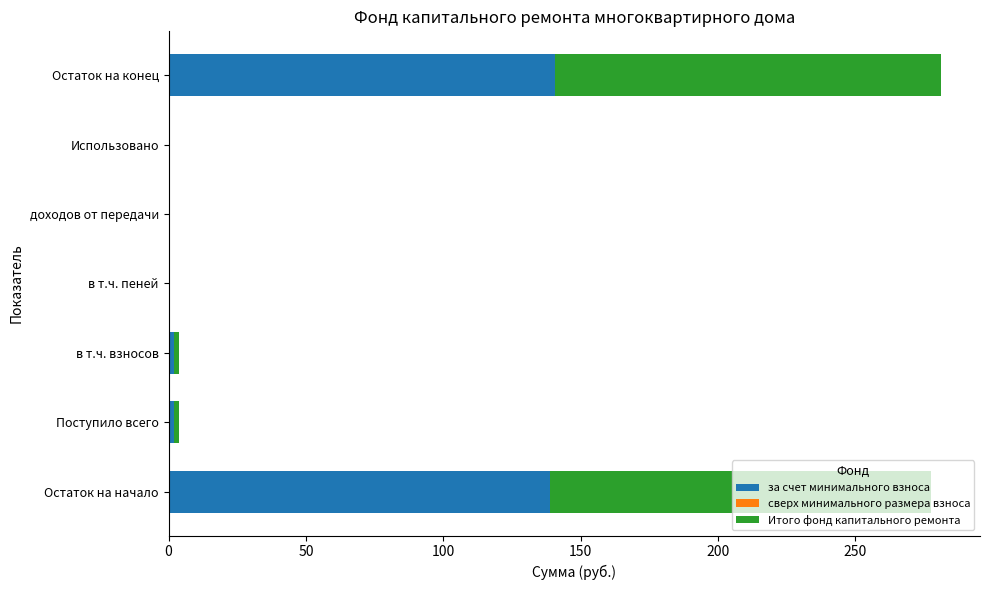

What is the total value across all series at Остаток на начало?

277.4